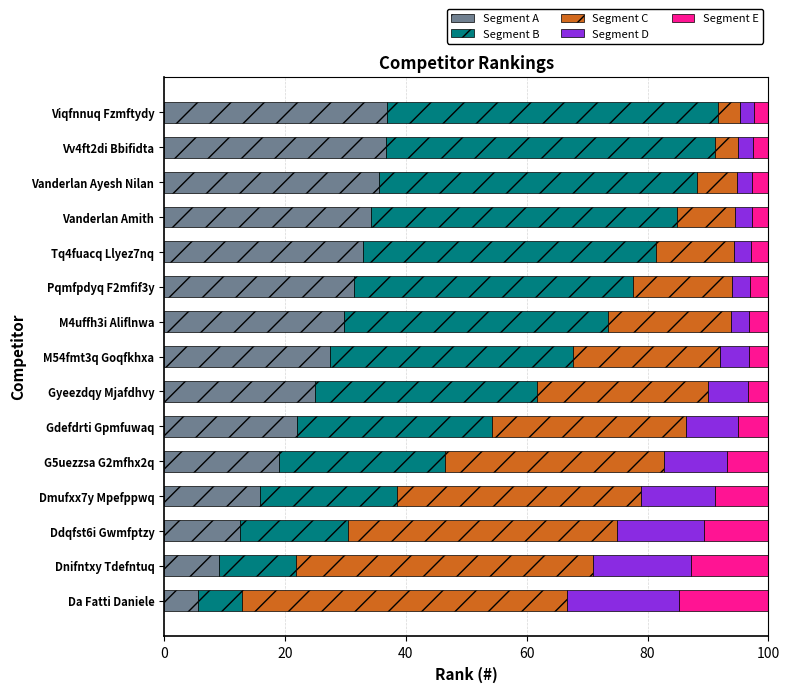

Is it true that Segment A equals 9.1 at Dnifntxy Tdefntuq?

True